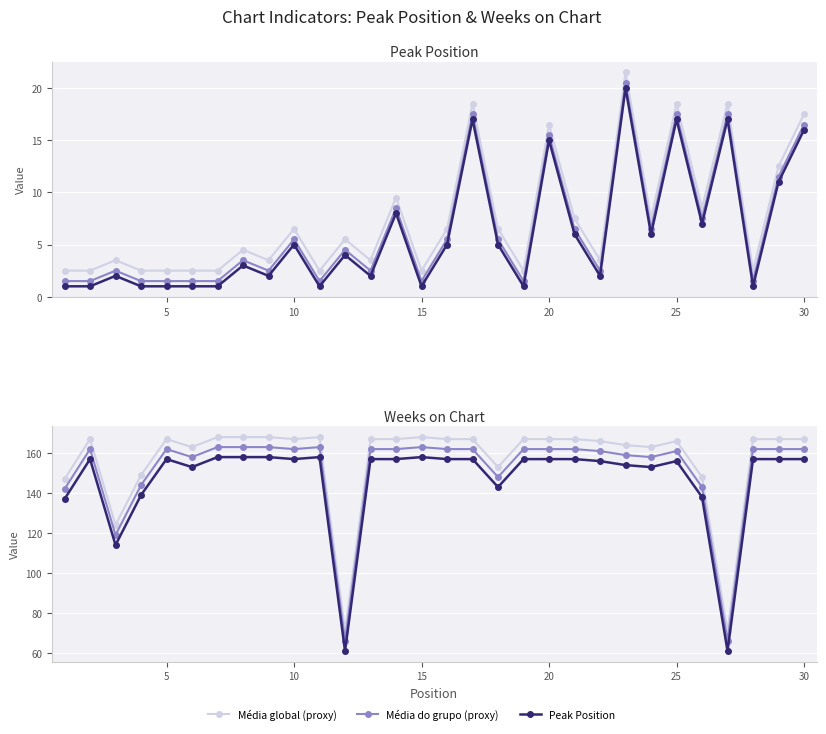

How many data points in Weeks on Chart are less than 157?

12